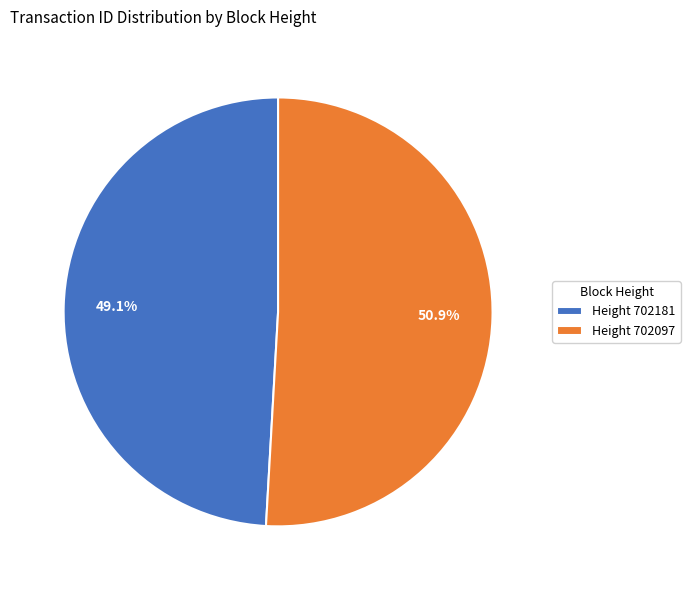

Rank the categories by value from lowest to highest.

Height 702181, Height 702097